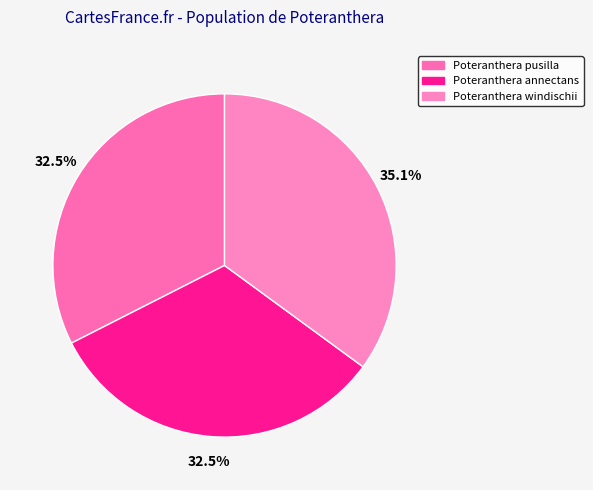

How many segments does this pie chart have?

3